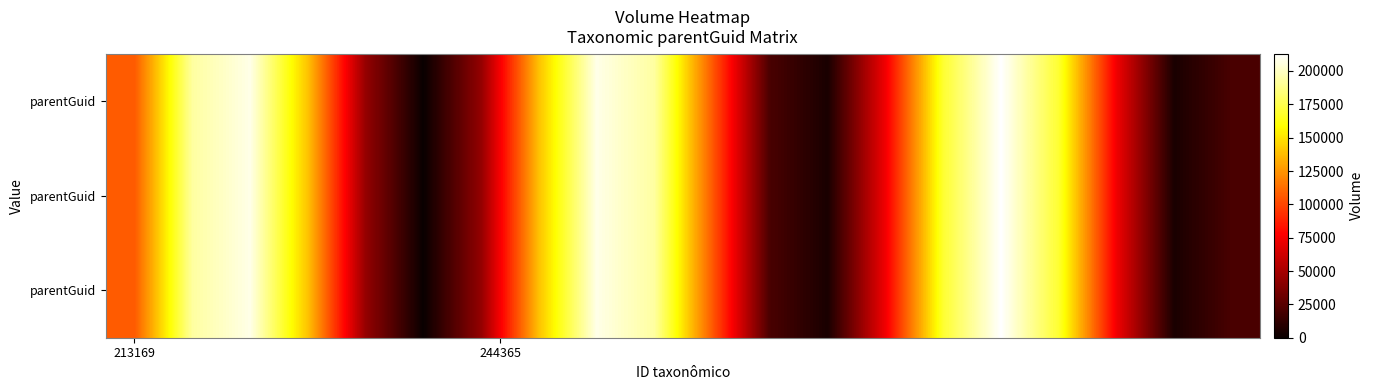

At which category does the chart reach its minimum across all series?

5